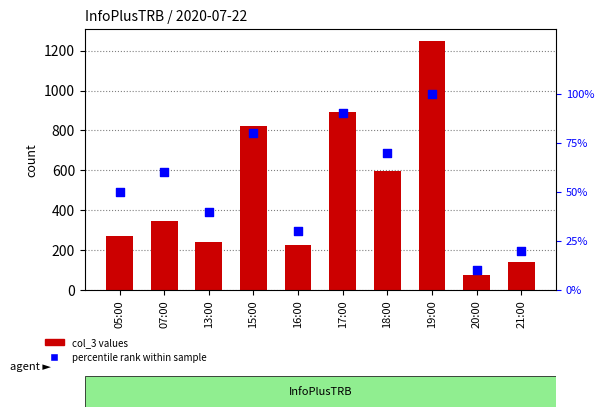

At how many categories does at least one series exceed 1033?

1